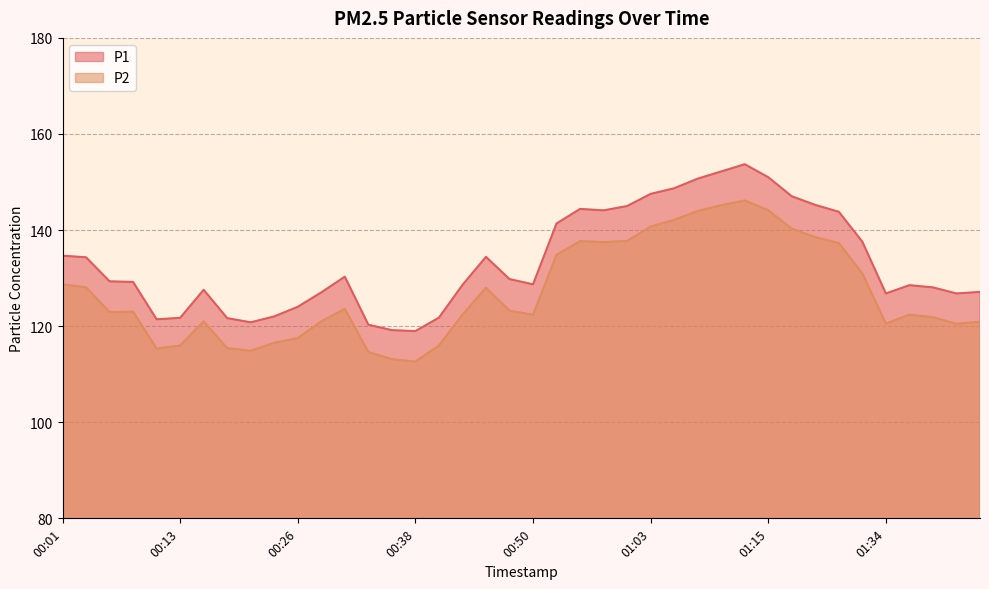

Does the chart have visible grid lines?

Yes